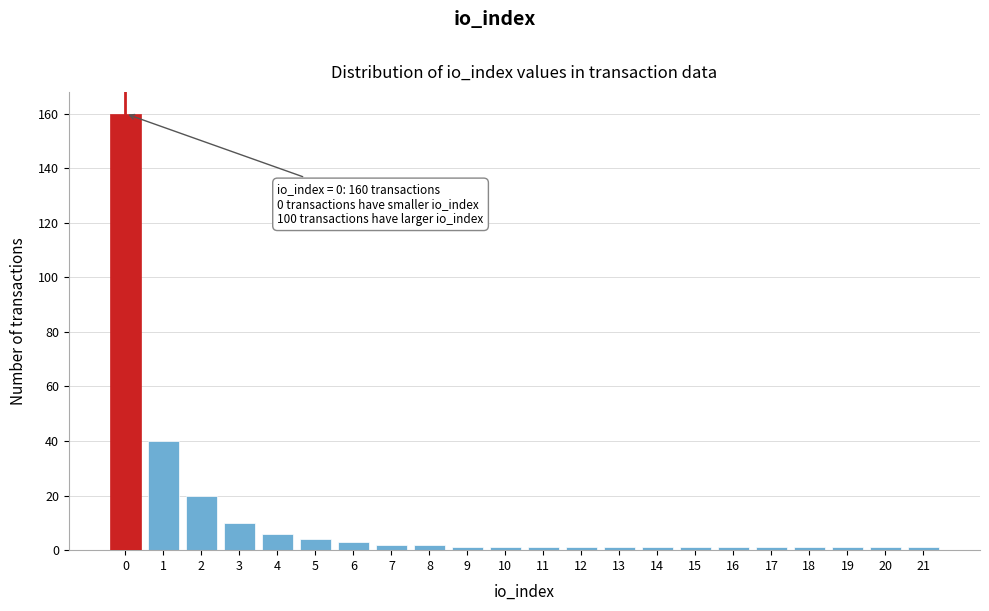

Reading right to left, list all the values displayed in this chart.

21=1	20=1	19=1	18=1	17=1	16=1	15=1	14=1	13=1	12=1	11=1	10=1	9=1	8=2	7=2	6=3	5=4	4=6	3=10	2=20	1=40	0=160